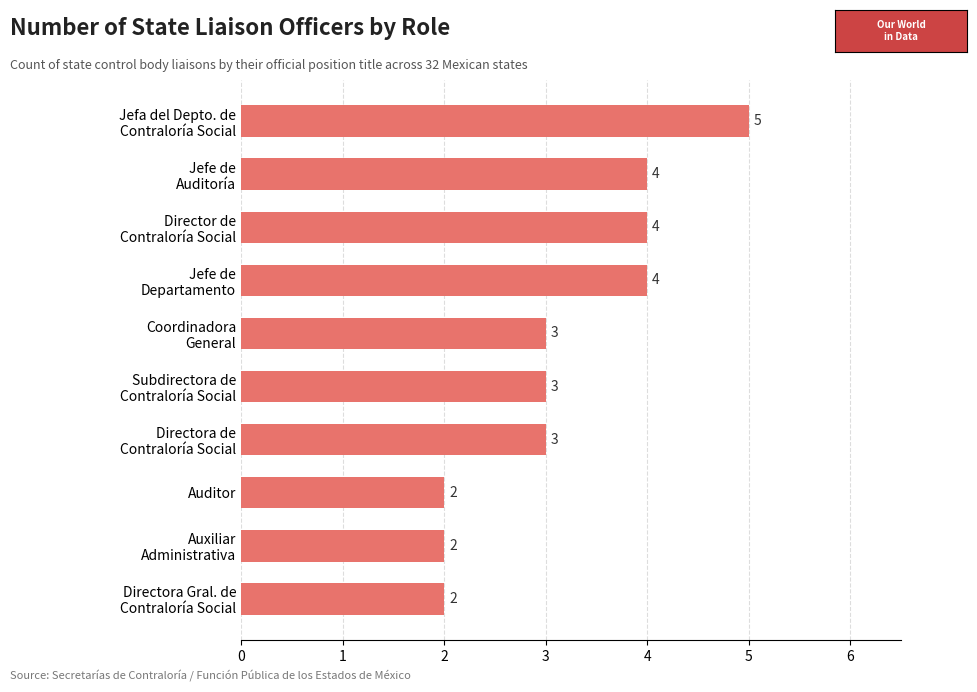

What is the average value?

3